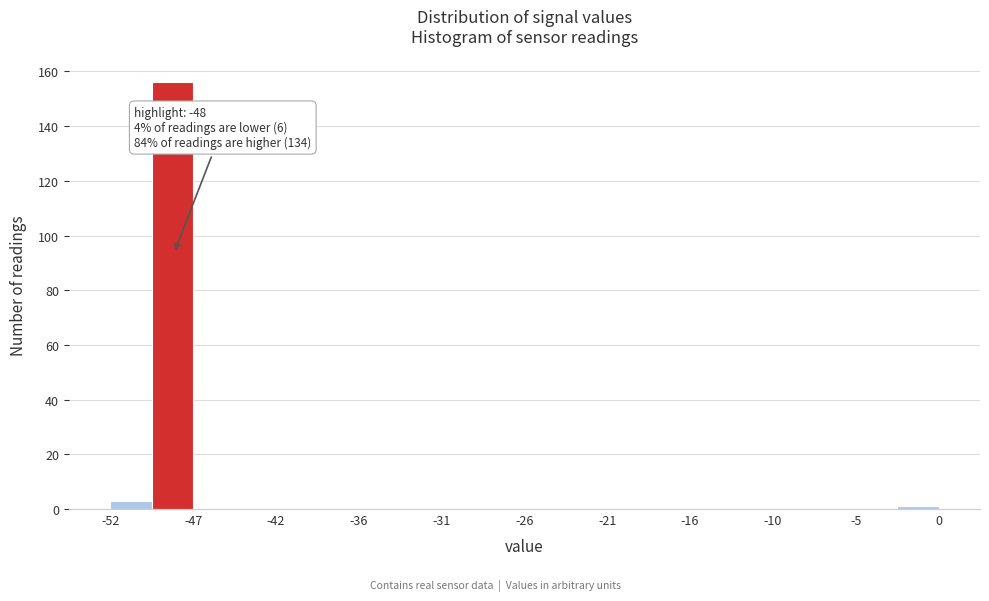

Around what value on the x-axis is the tallest bar? Give the approximate position of its centre, as read against the axis.

-48